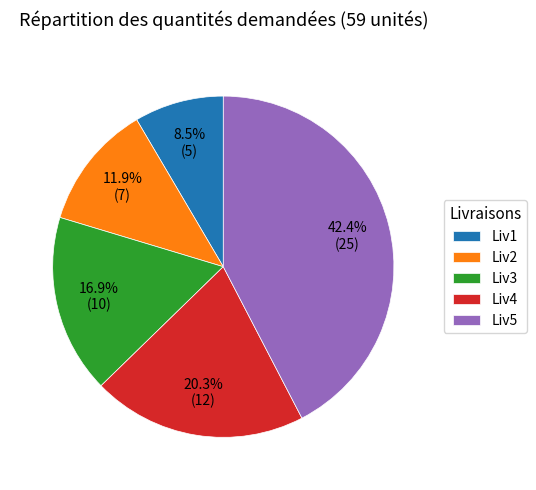

To the nearest percent, what is the difference between the largest and smallest slice percentages?

34%